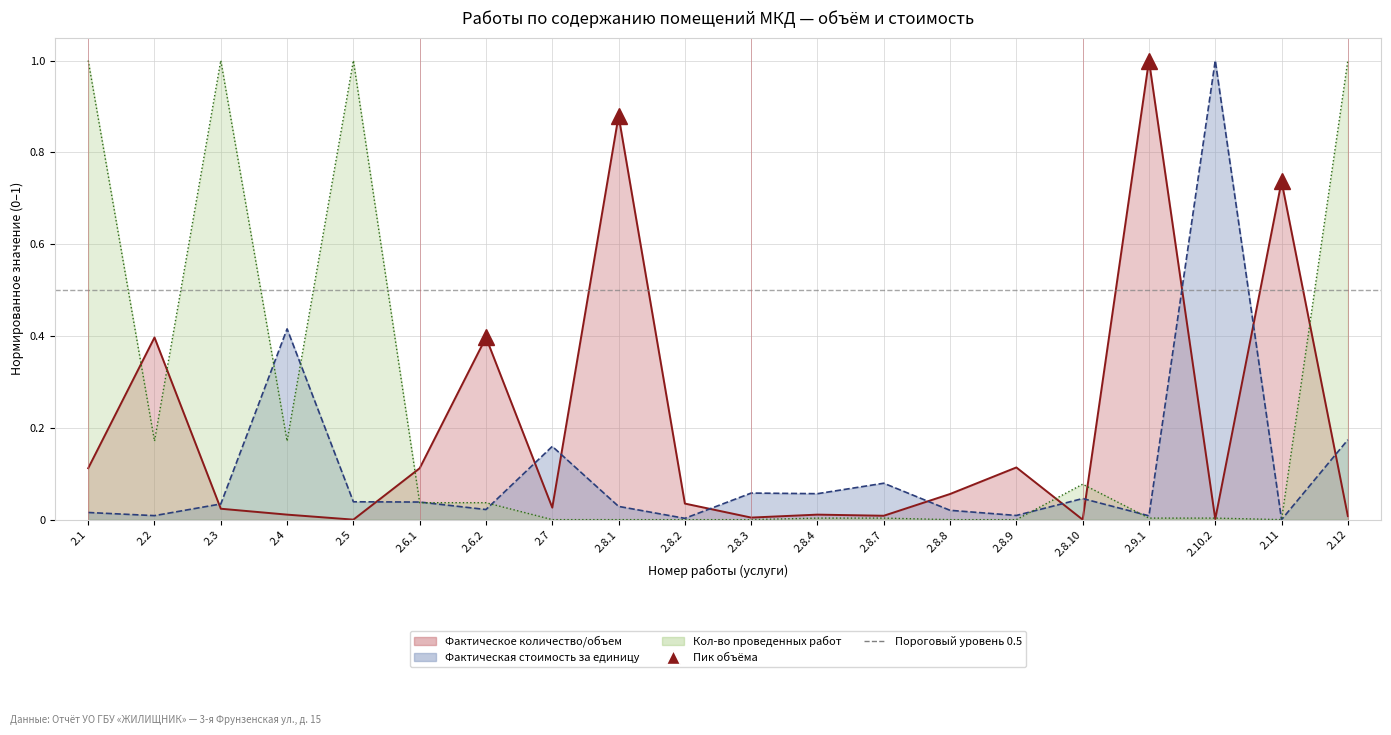

What is the average value of the Кол-во проведенных работ series?

0.2